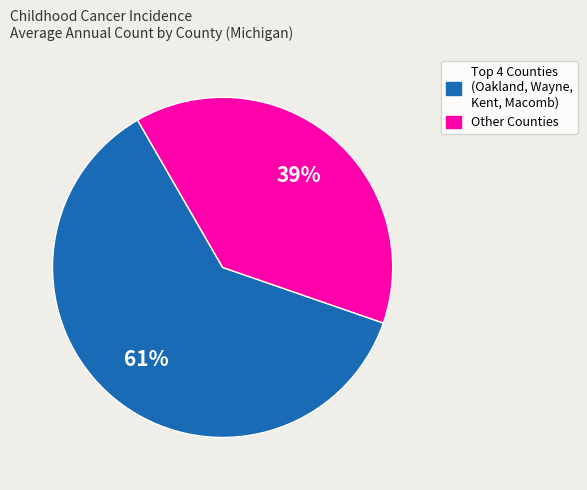

To the nearest percent, what is the average slice percentage?

50%